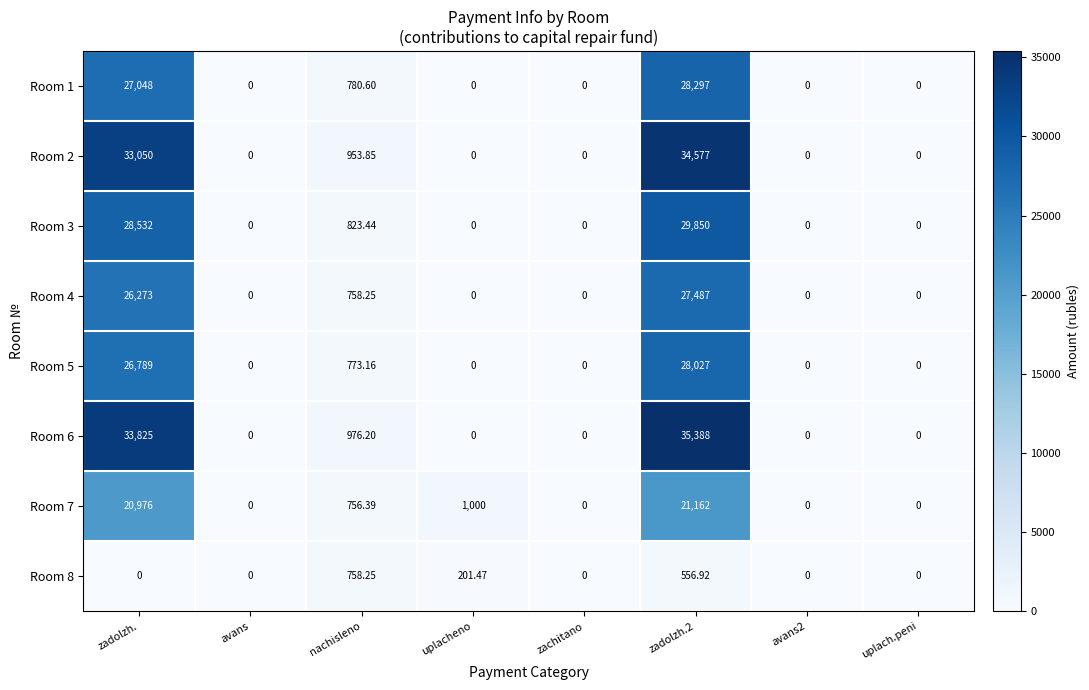

Where is Room 5 nearest to the value 14013?

zadolzh.